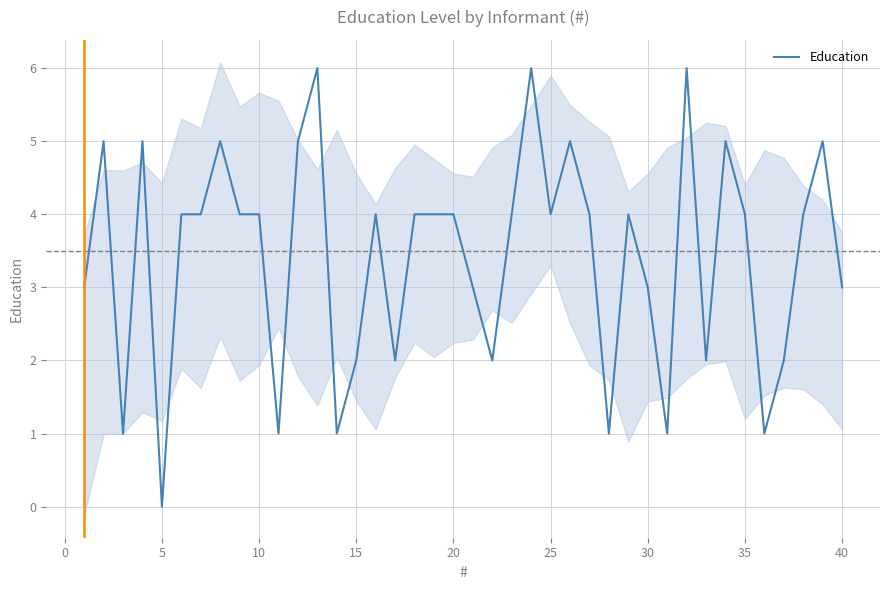

How many values are above zero?

39